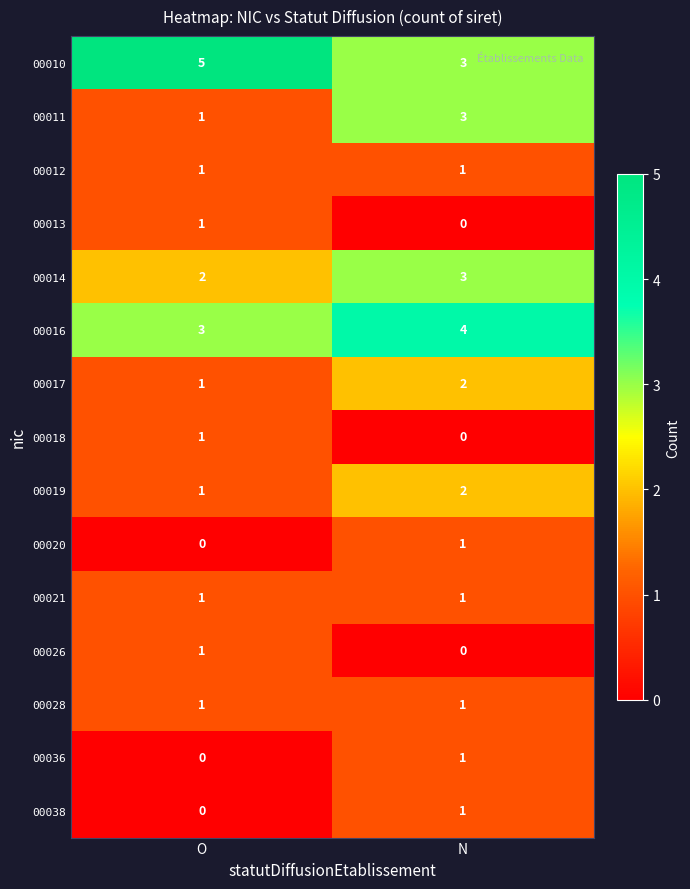

What is the maximum value shown in the chart?

5